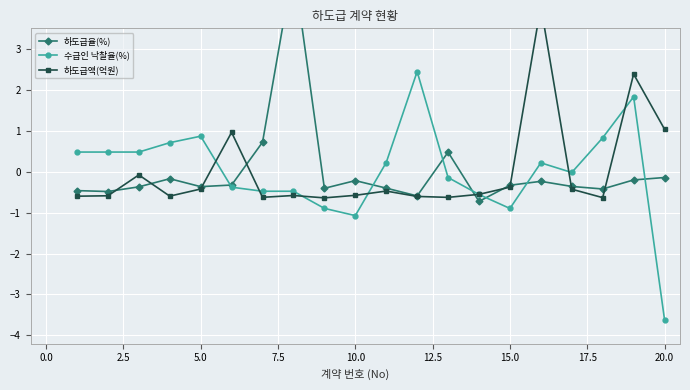

True or false: 수급인 낙찰율(%) has more than 2 interior local peaks.

True